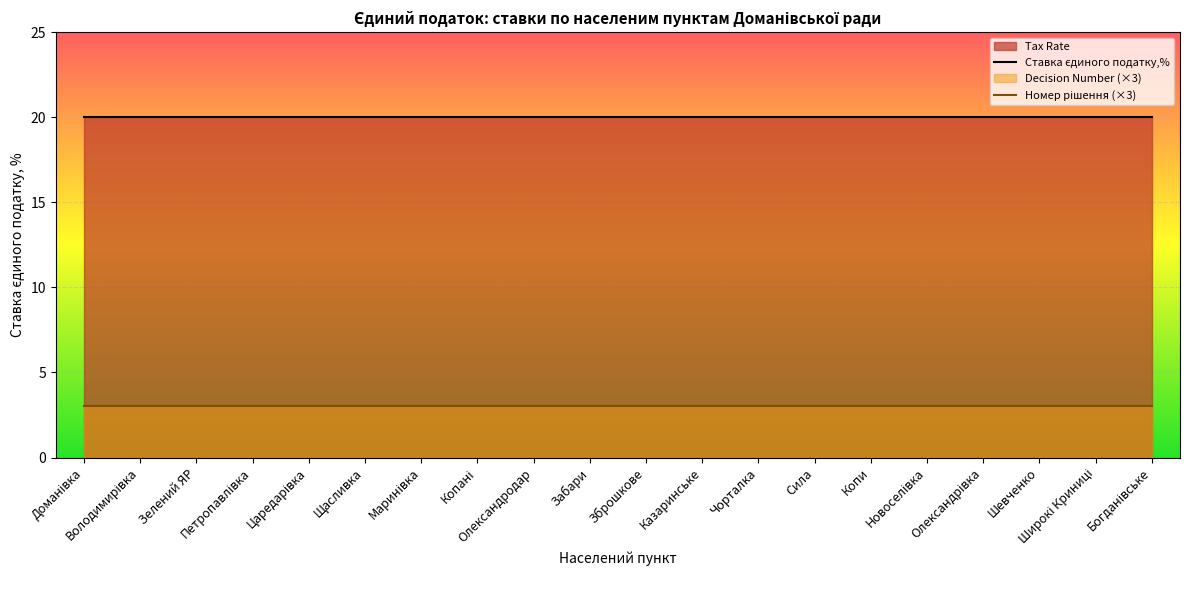

What is the total value across all series at Шевченко?

23